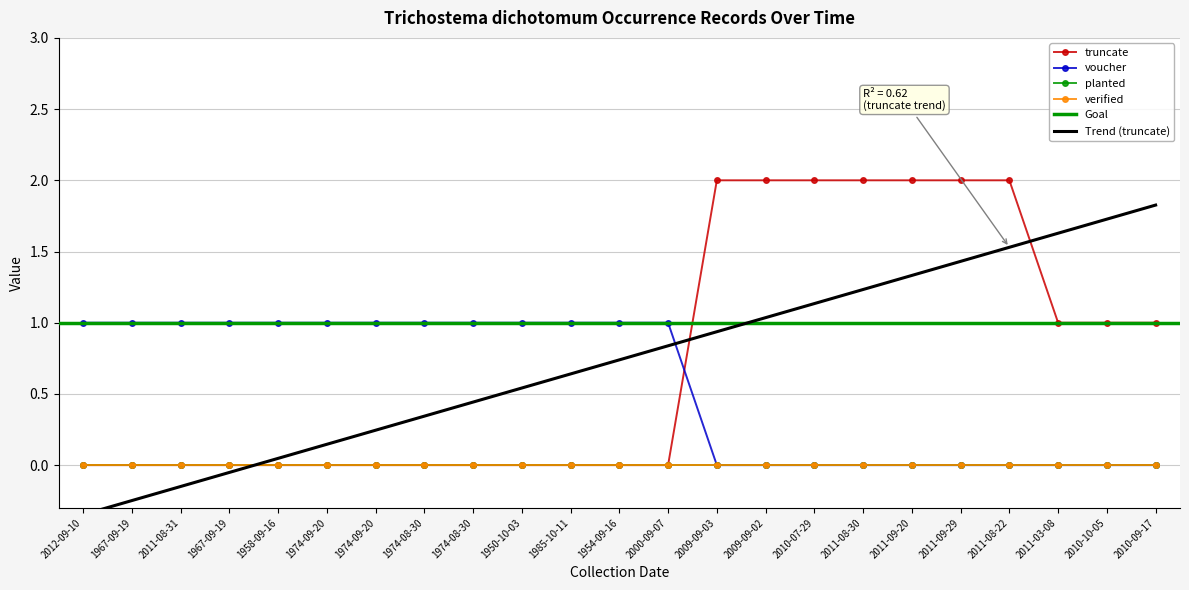

How many values in the truncate series exceed 0?

10